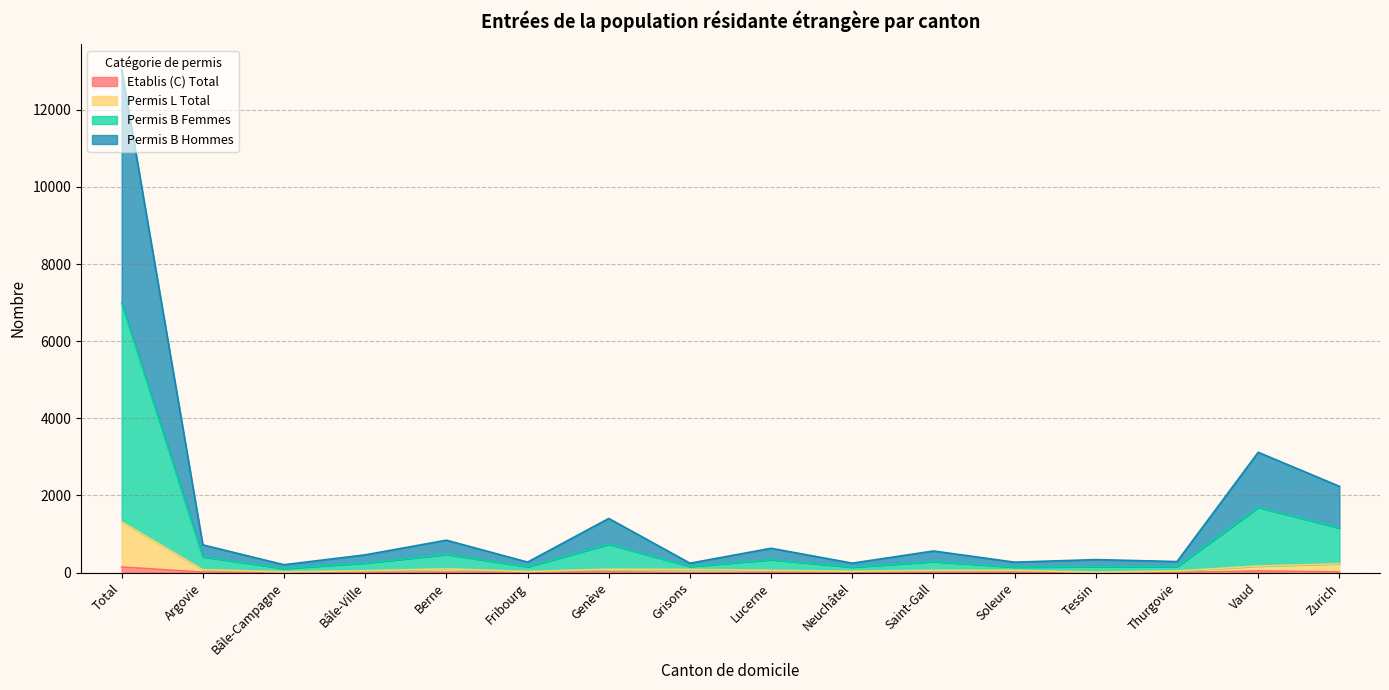

What is the sum of all Permis L Total values?

2411